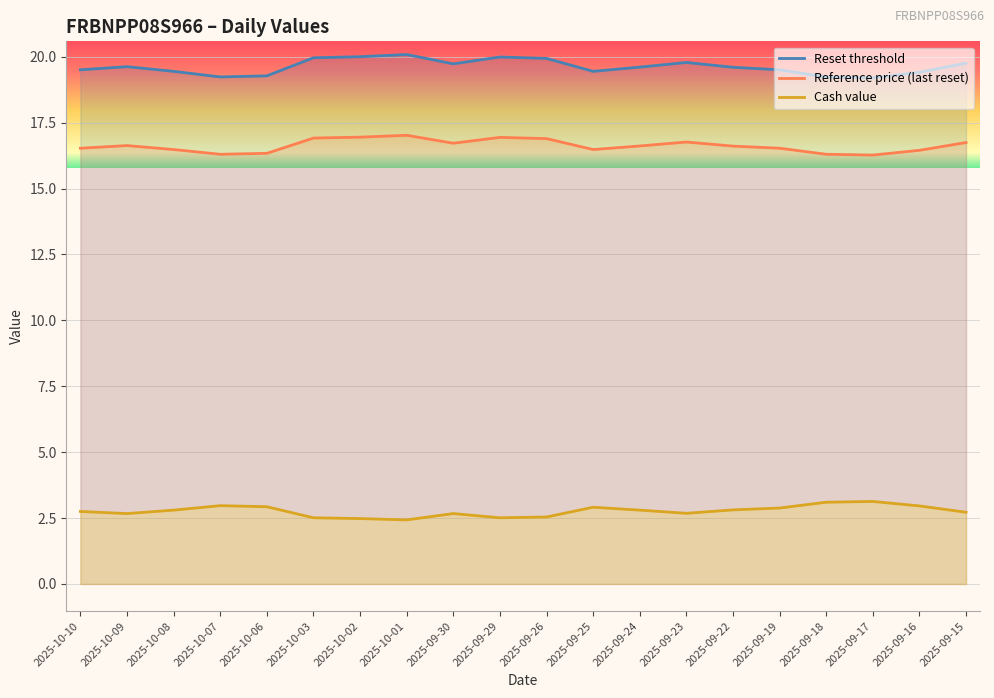

At which category is the sum across all series the highest?

2025-10-01